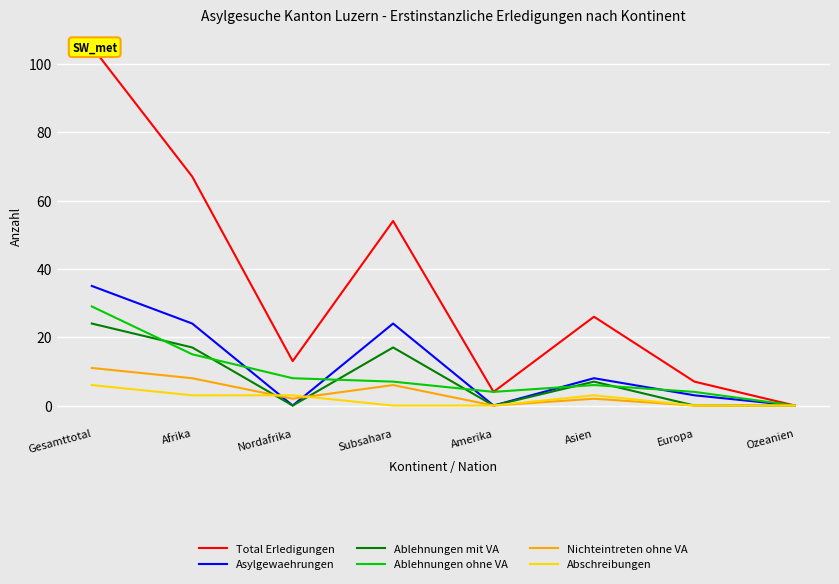

True or false: Abschreibungen and Total Erledigungen intersect in this chart.

False